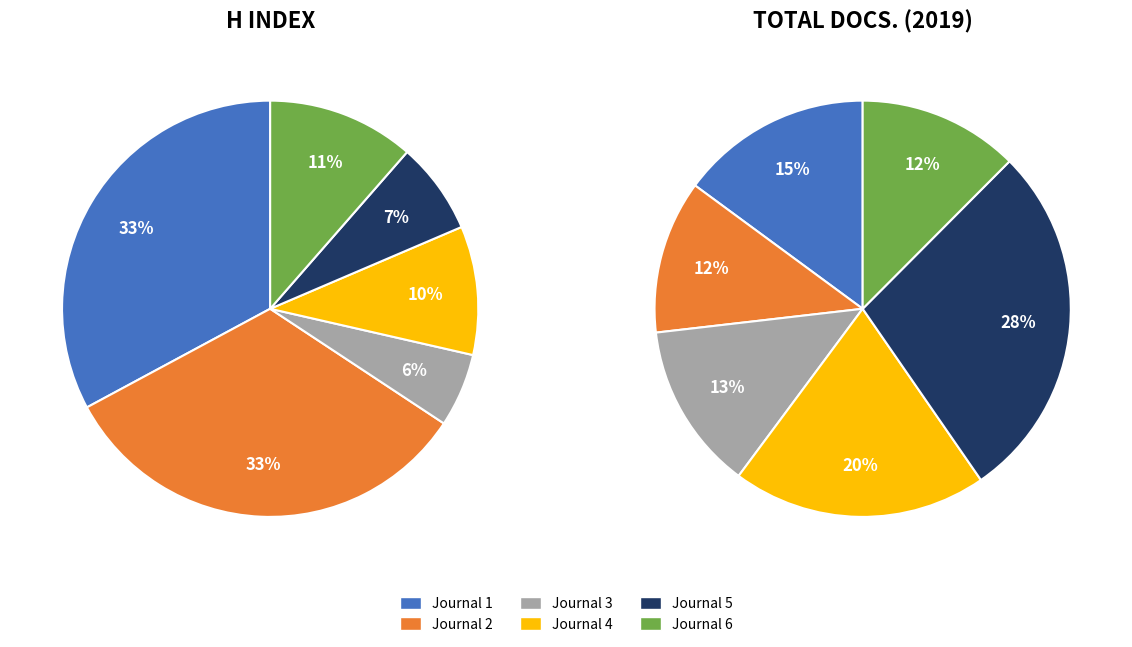

The Relacoes Internacionais no Mundo Atual slice represents 22% of the pie. True or false?

False